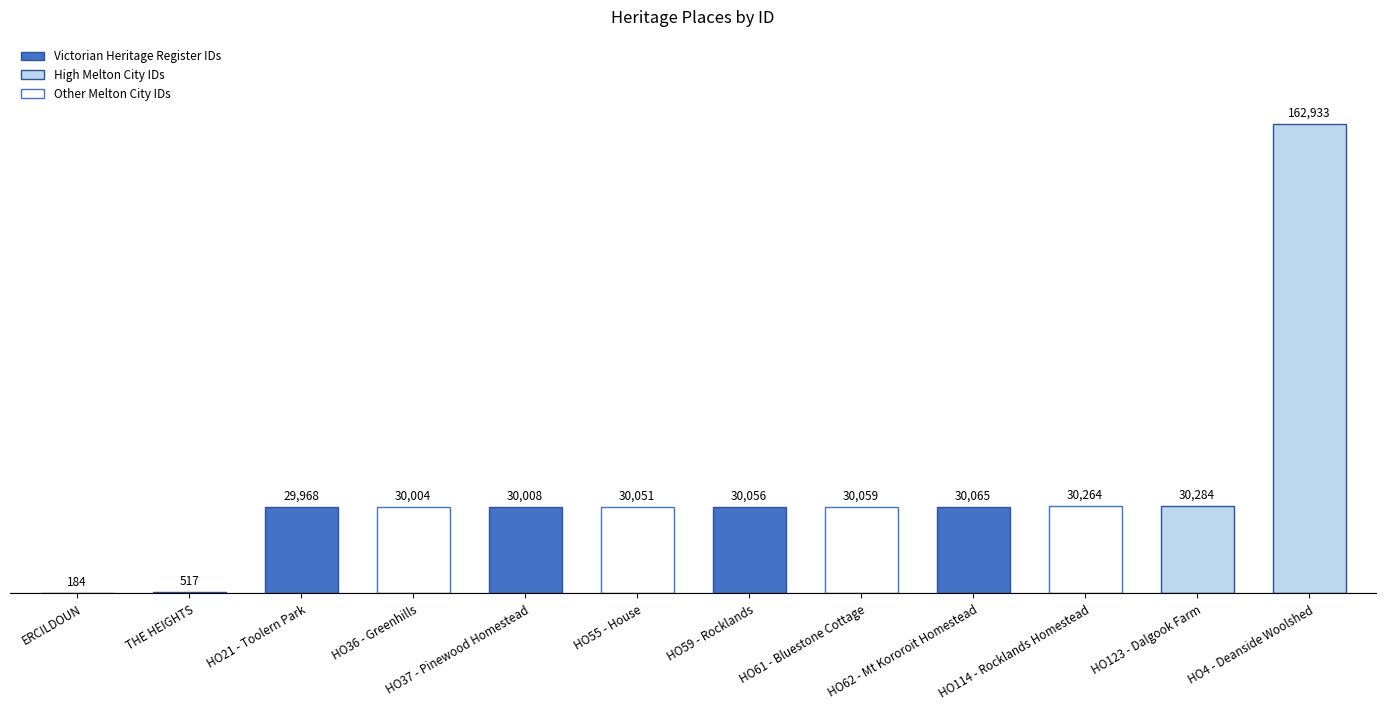

Rank the categories by value from lowest to highest.

ERCILDOUN, THE HEIGHTS, HO21 - Toolern Park, HO36 - Greenhills, HO37 - Pinewood Homestead, HO55 - House, HO59 - Rocklands, HO61 - Bluestone Cottage, HO62 - Mt Kororoit Homestead, HO114 - Rocklands Homestead, HO123 - Dalgook Farm, HO4 - Deanside Woolshed